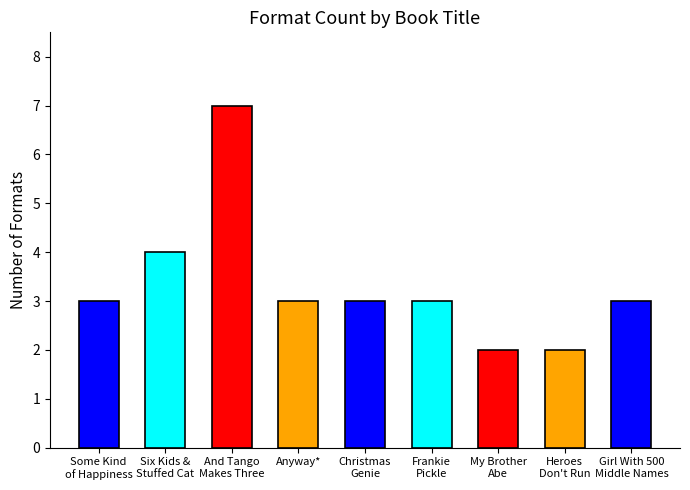

What is the average value?

3